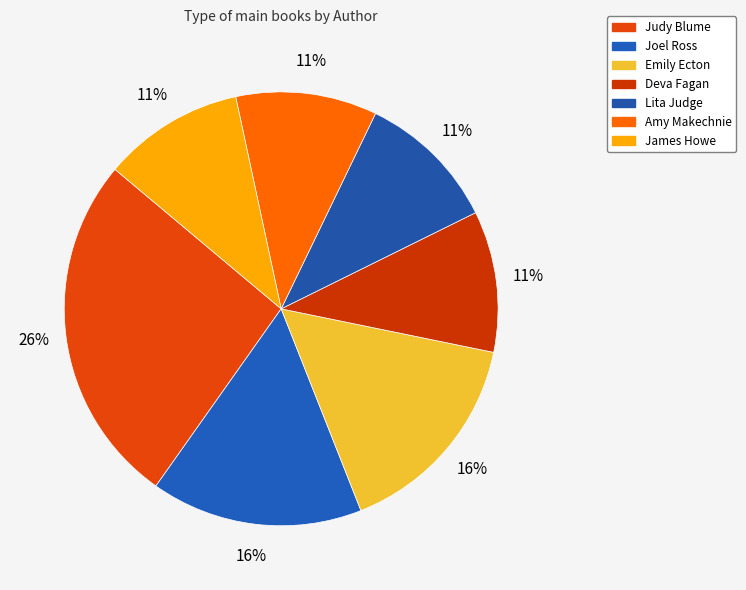

What is the smallest slice in the pie chart?

Deva Fagan